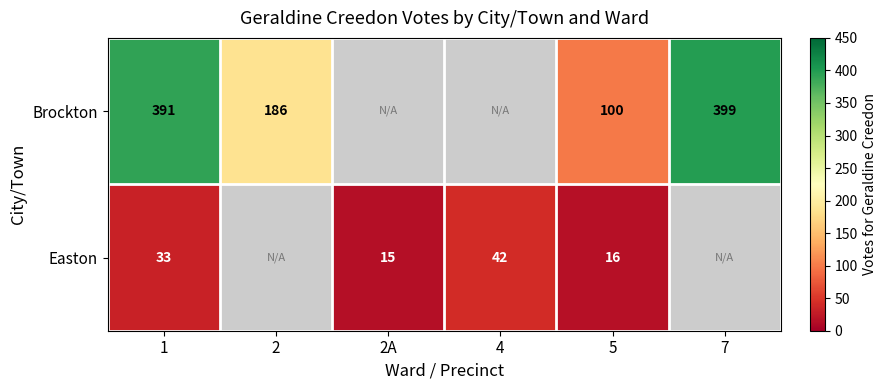

True or false: Easton has a value of 9.6 at 5.

False